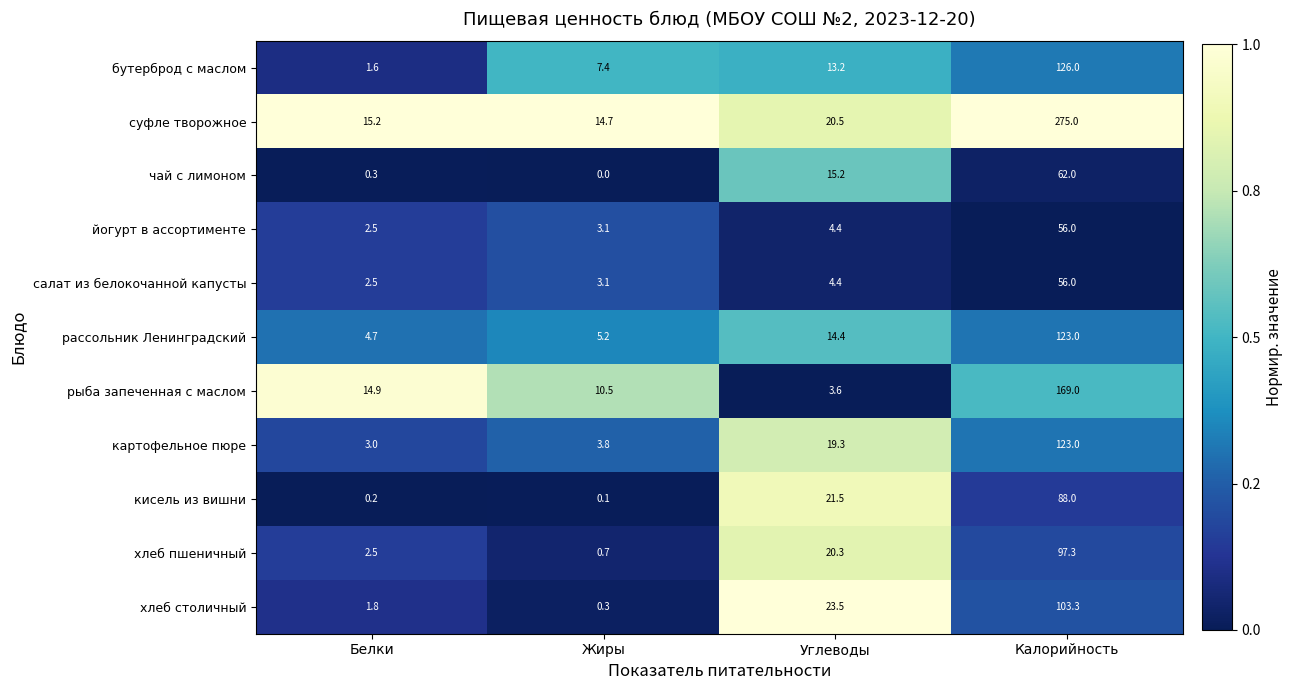

At which category is the sum across all series the highest?

Калорийность